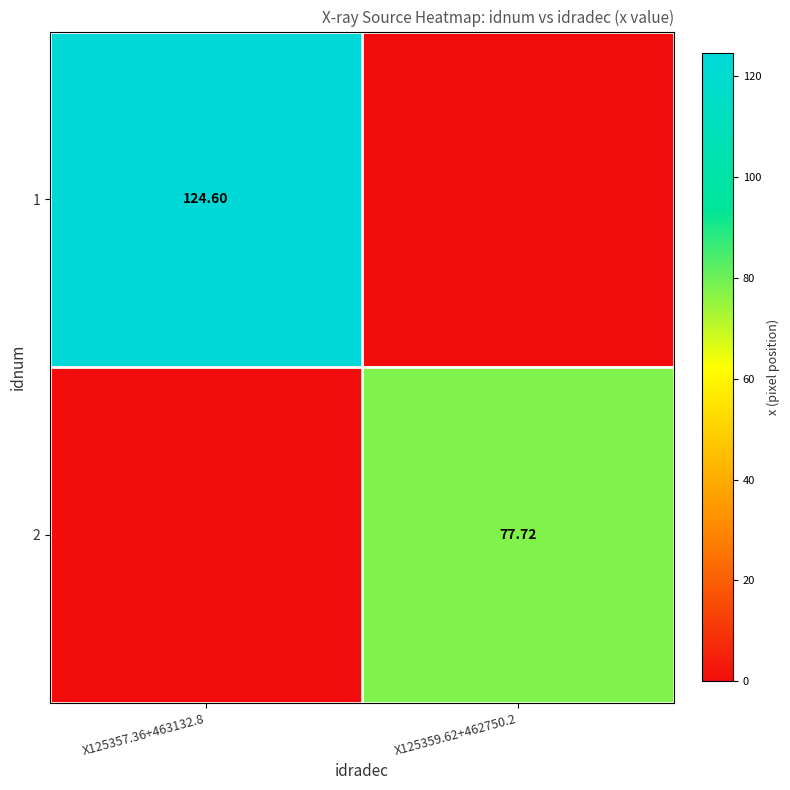

Rank the series at X125359.62+462750.2 from highest to lowest value.

2, 1